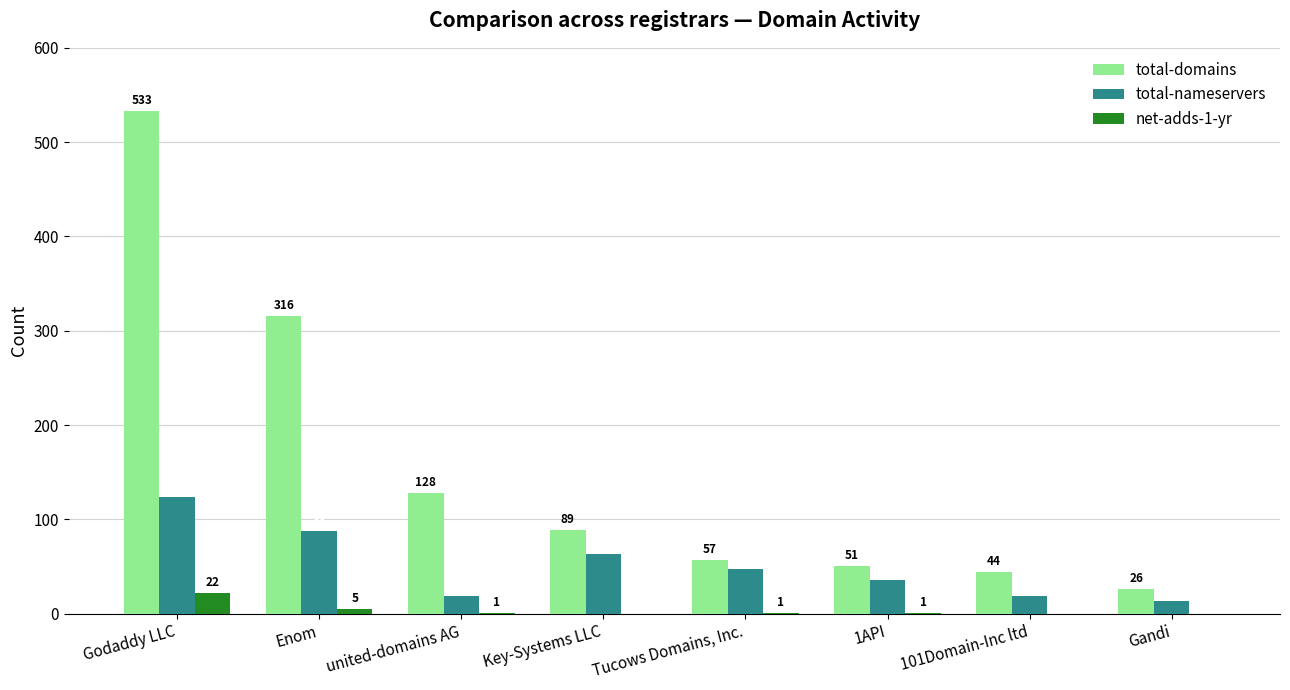

What is the maximum value shown in the chart?

533